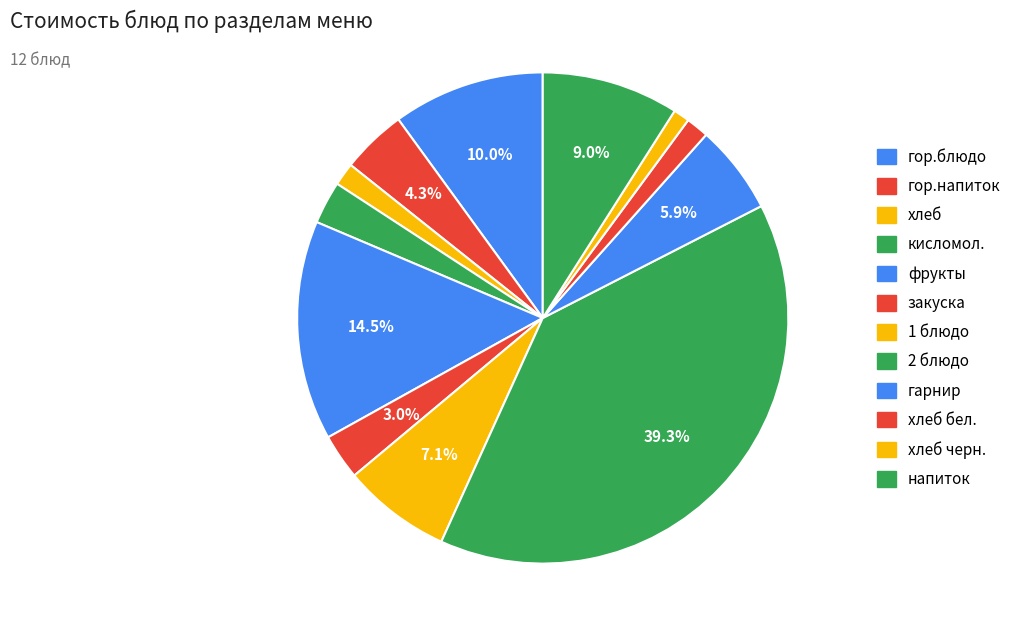

To the nearest percent, what is the difference between the largest and smallest slice percentages?

38%